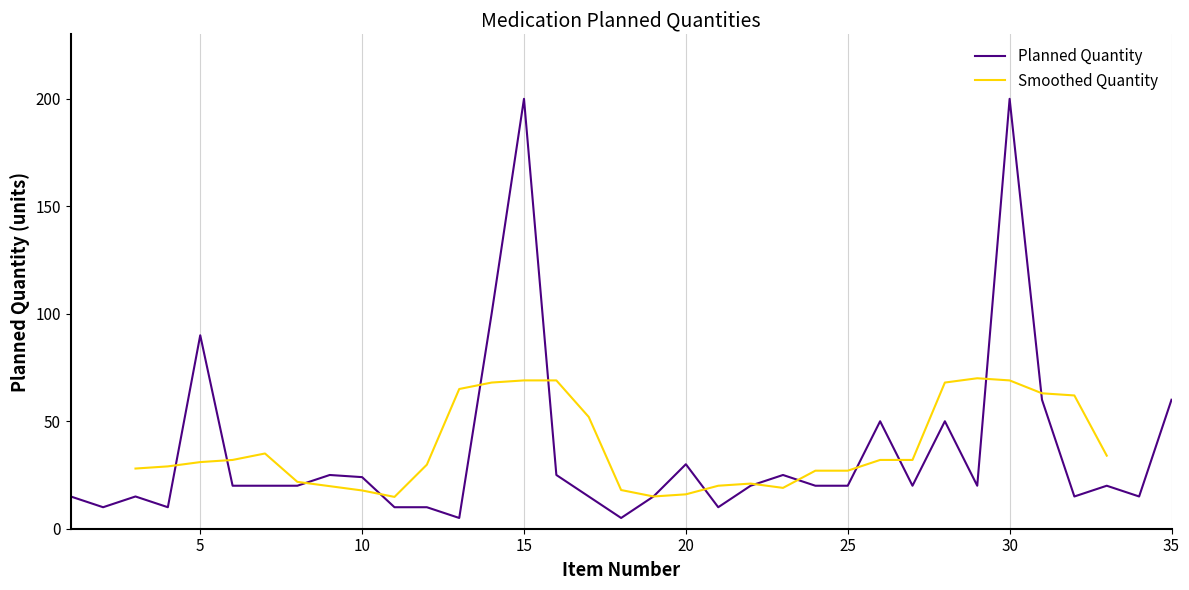

Reading left to right, list all the values displayed in this chart.

15	10	15	10	90	20	20	20	25	24	10	10	5	100	200	25	15	5	15	30	10	20	25	20	20	50	20	50	20	200	60	15	20	15	60